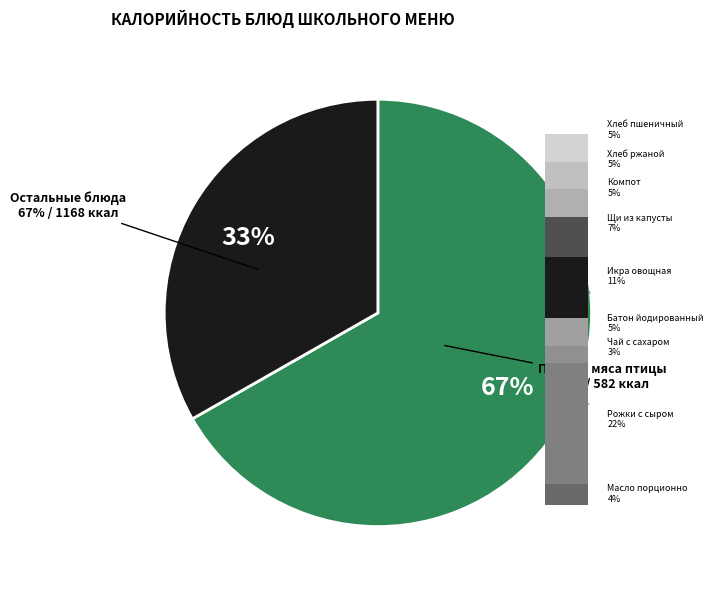

To the nearest percent, what is the combined percentage of Масло порционно and Батон йодированный?

9%